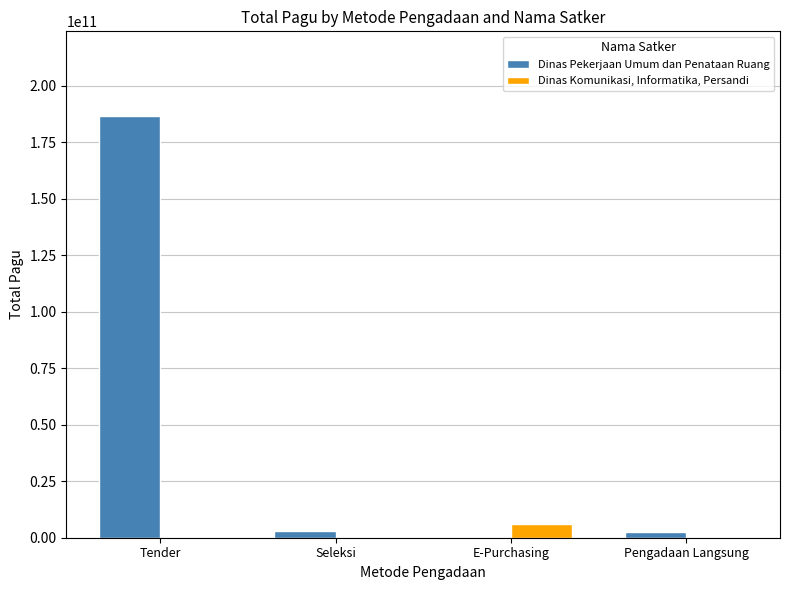

True or false: Dinas Pekerjaan Umum dan Penataan Ruang has a value of 2982601950 at Seleksi.

True